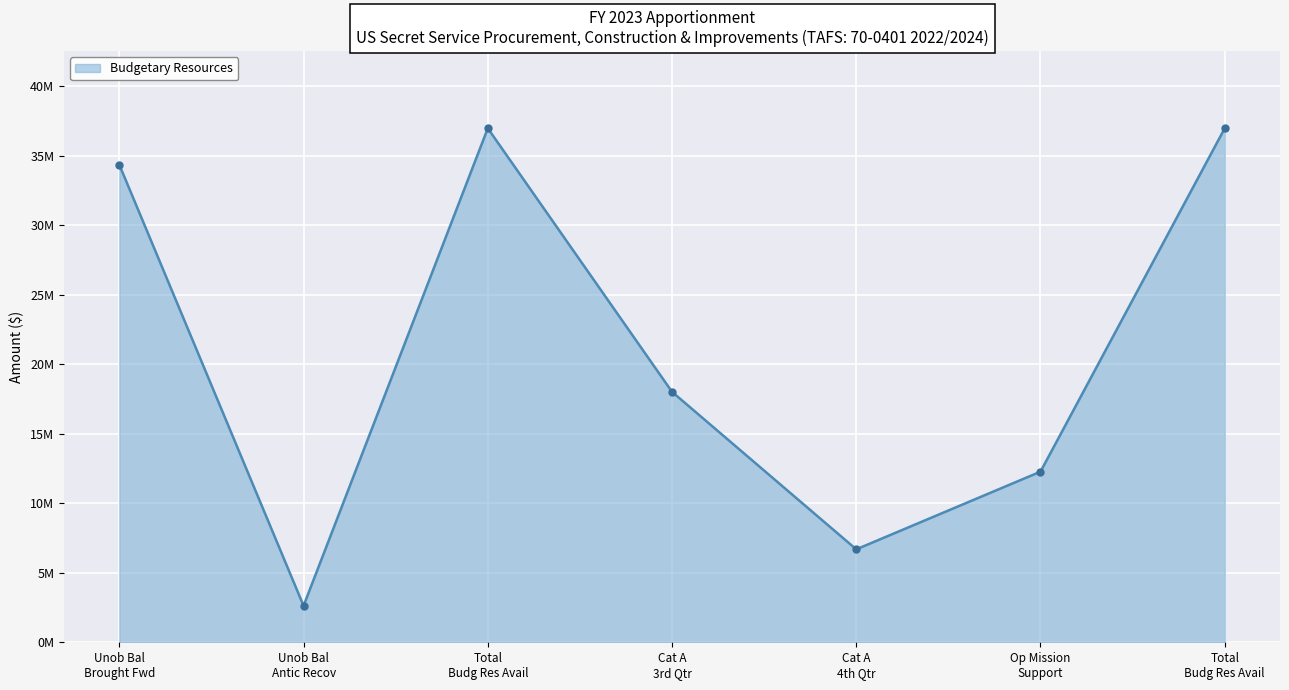

What is the greatest value displayed?

36969366